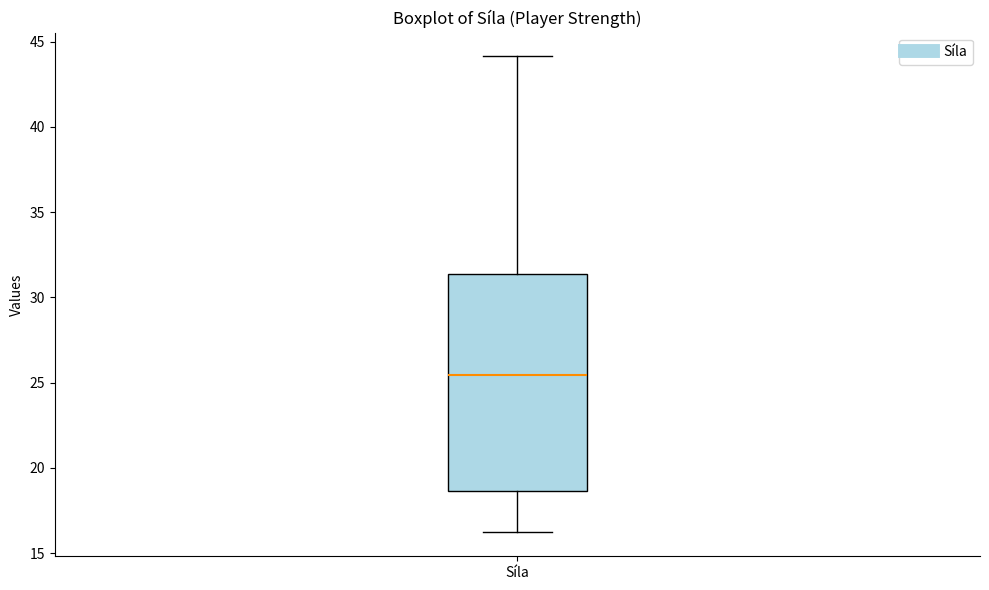

Read this box plot against the y-axis: the position of the median line, the range covered by the box, and the ends of both whiskers. The values are not printed on the chart, so give them approximately, as read against the axis.

median 25.5, box 18.5 to 31.5, whiskers 16.0 to 44.0